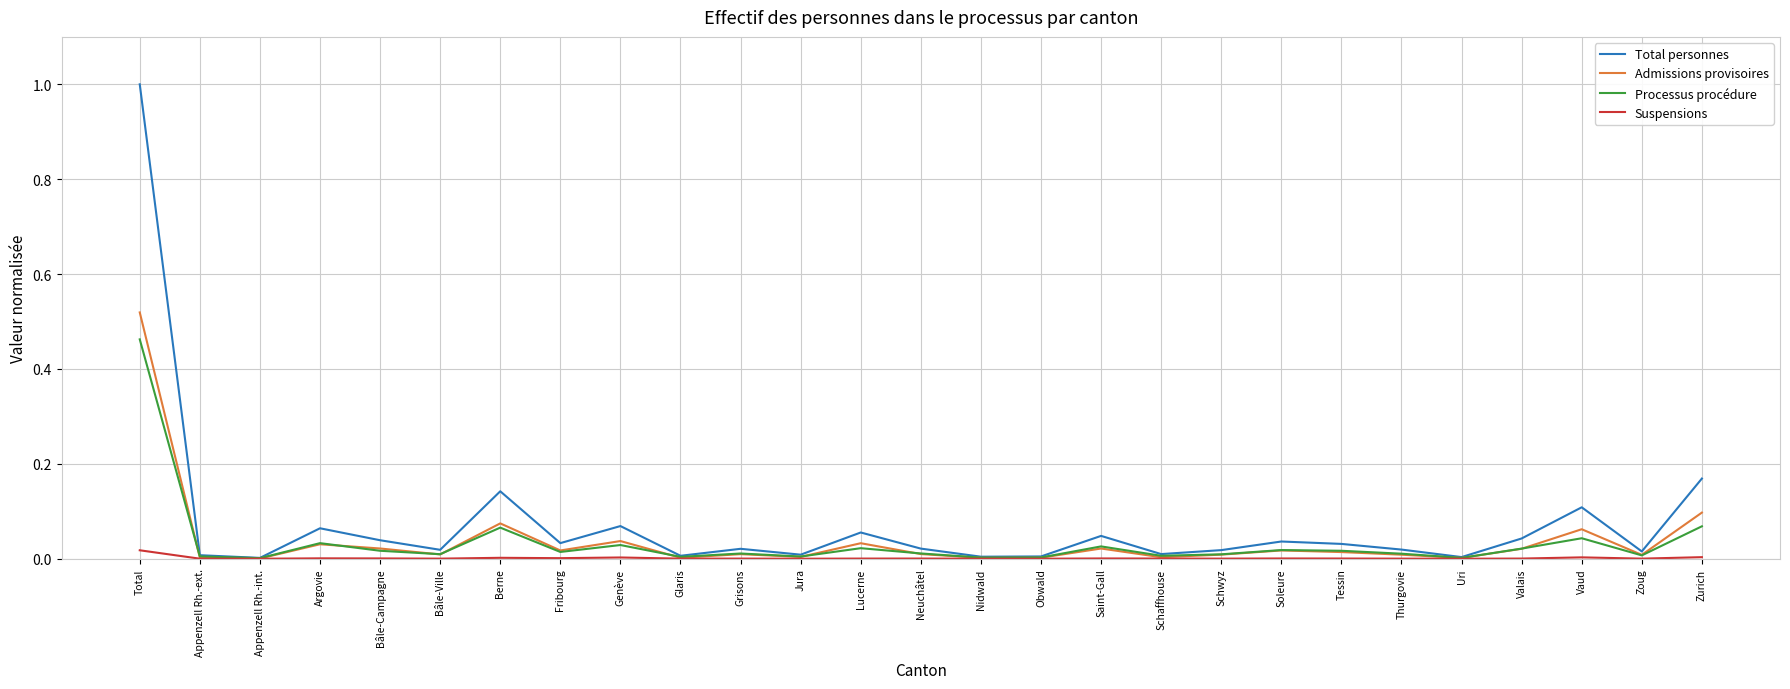

Is the value of Total personnes at Total greater than the value of Suspensions at Total?

Yes